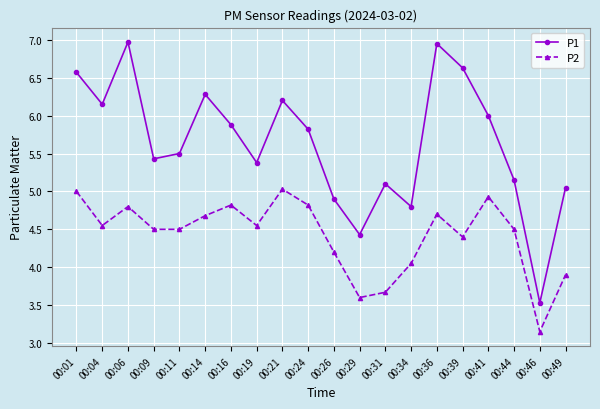

Rank the series at 00:19 from lowest to highest value.

P2, P1